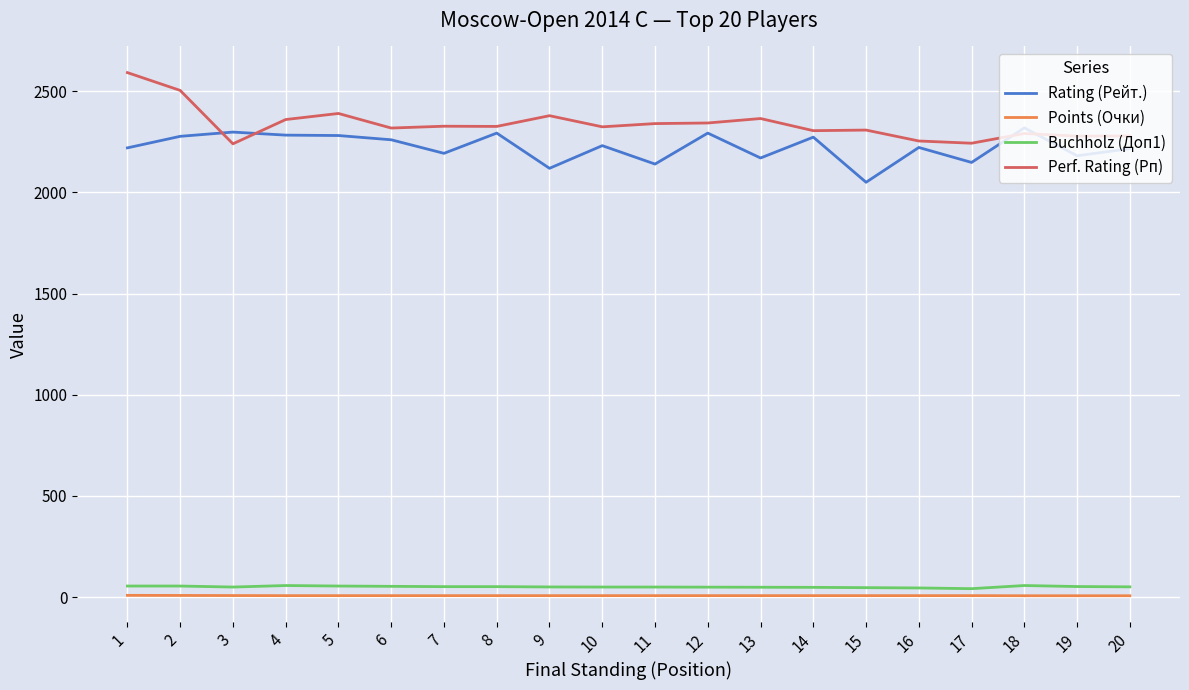

What is the maximum value shown in the chart?

2592.0